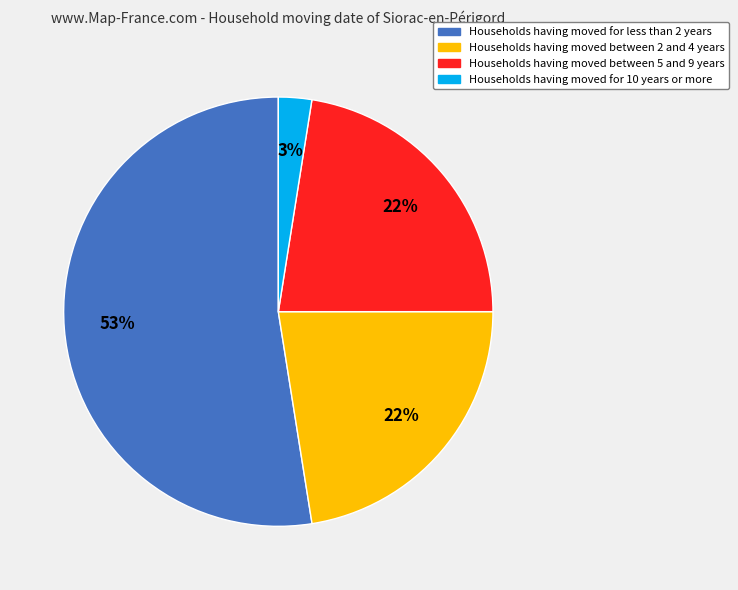

To the nearest percent, what is the difference between the largest and smallest slice percentages?

50%